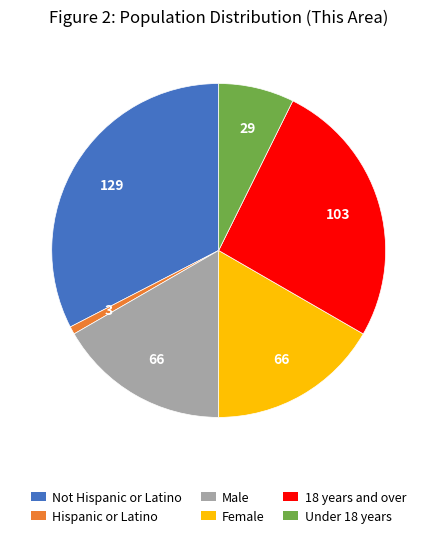

Which slice is the largest?

Not Hispanic or Latino